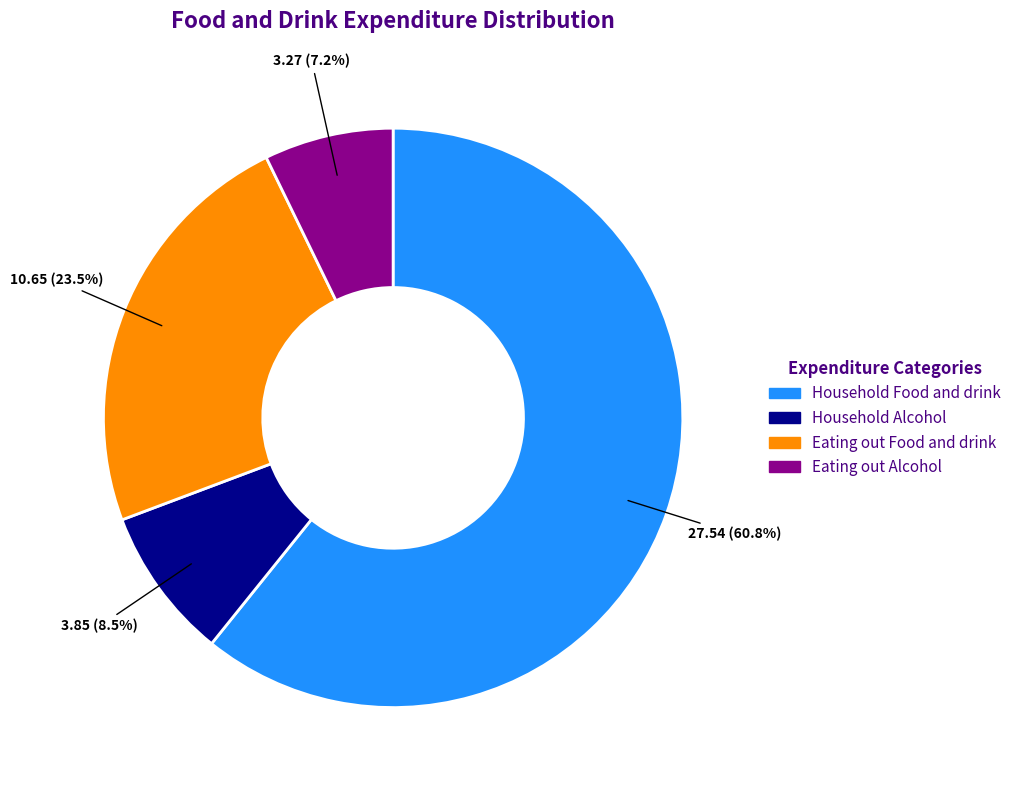

Which slice is the smallest?

Eating out Alcohol